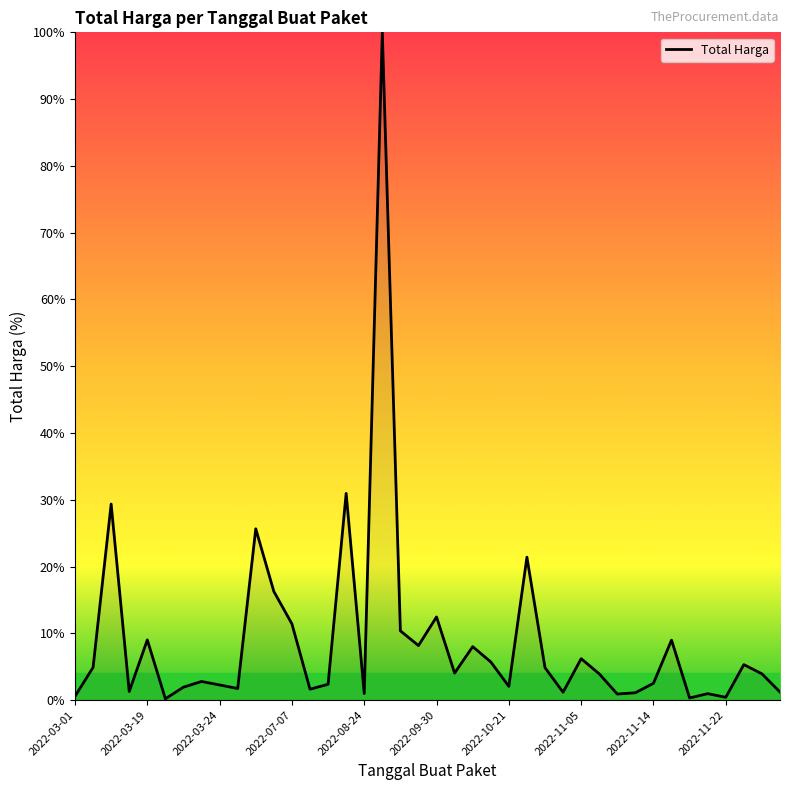

What is the difference between the maximum and minimum values?

99.8